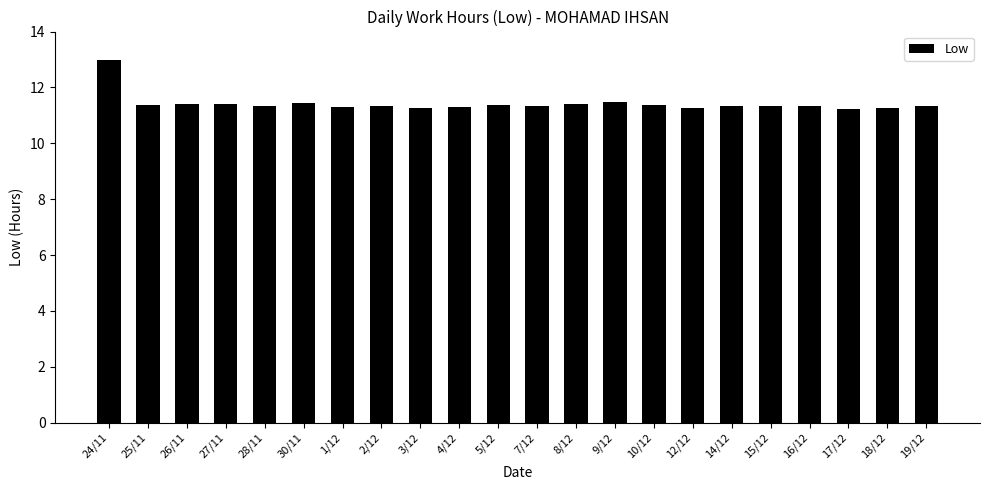

What is the average value?

11.4